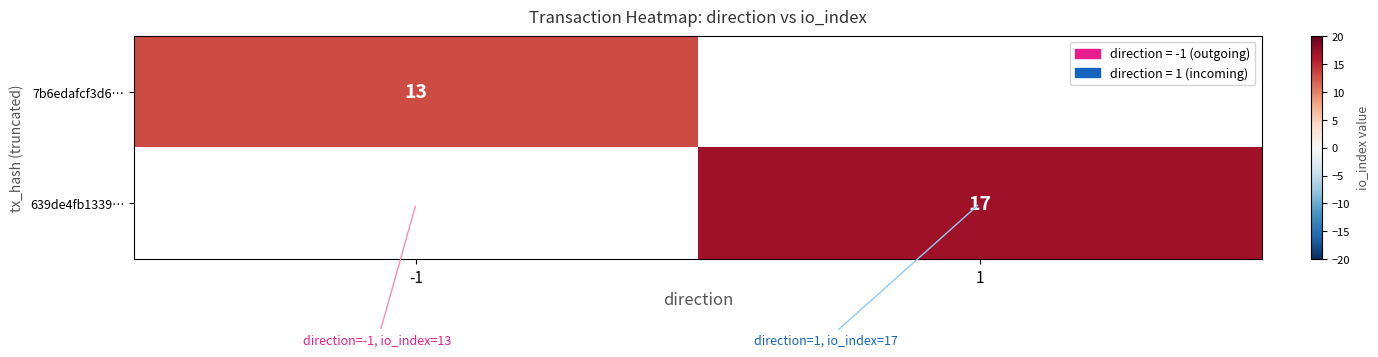

Is it true that 7b6edafcf3d6… equals 13 at -1?

True